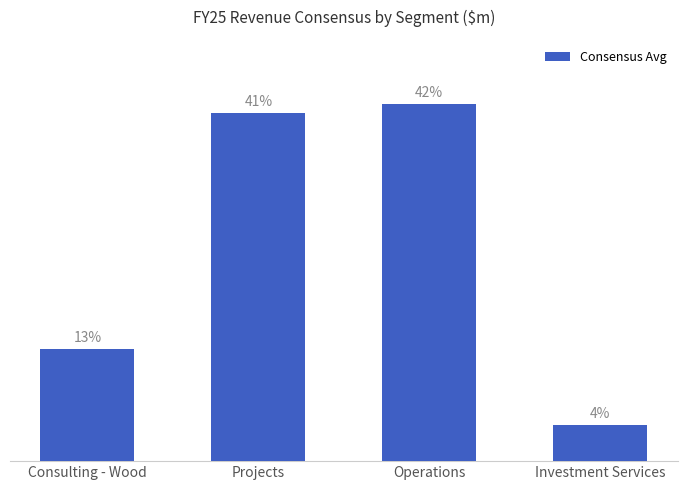

What is the ratio of the value at Consulting - Wood to the value at Operations?

0.3